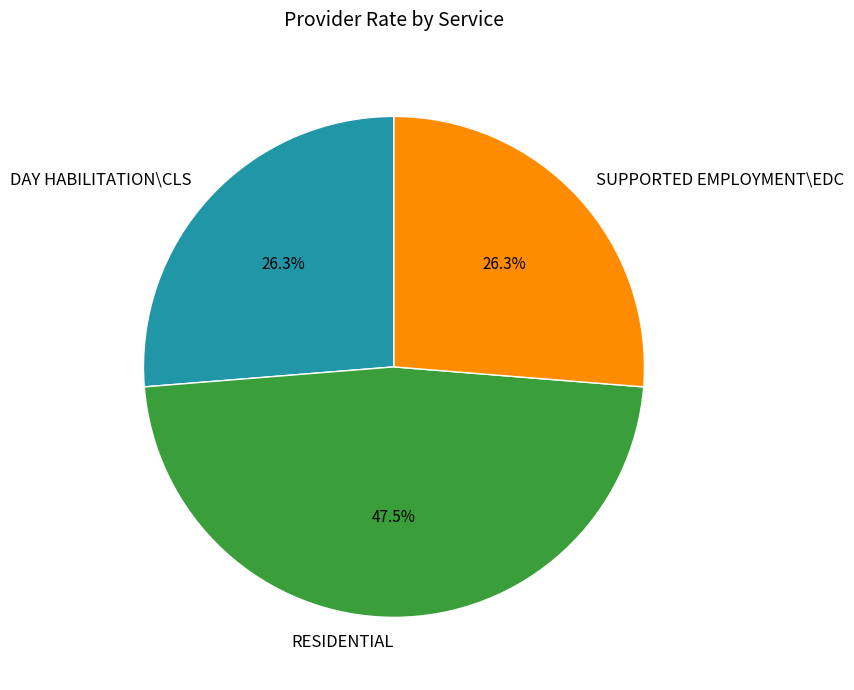

Does SUPPORTED EMPLOYMENT\EDC represent more than half of the total?

No